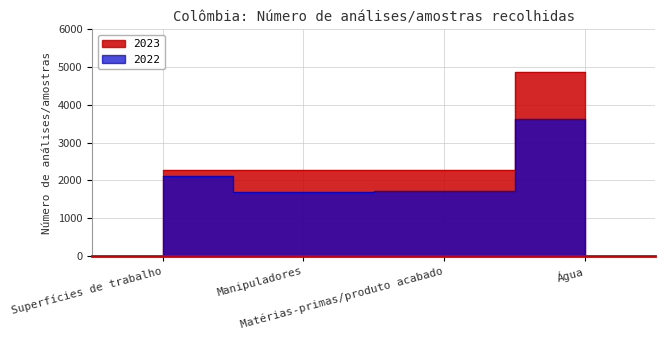

True or false: 2022 and 2023 cross at least once.

False